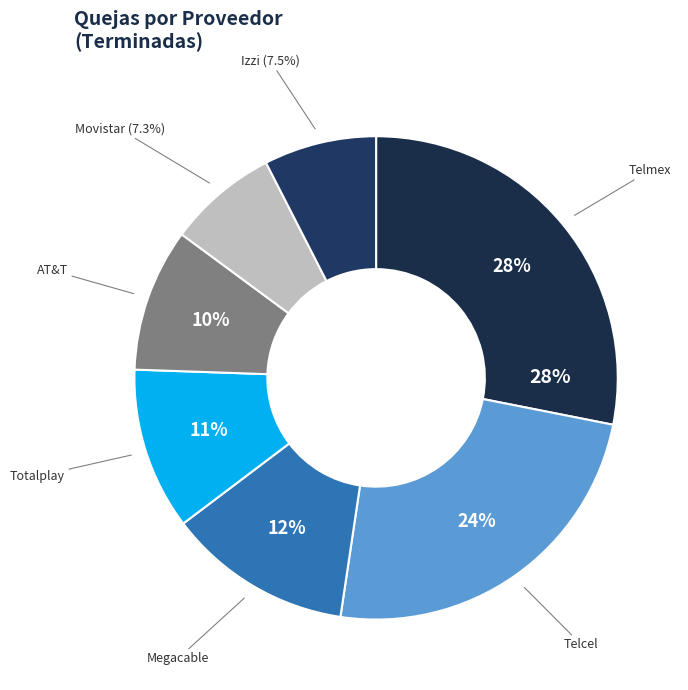

What is the largest slice in the pie chart?

Telmex